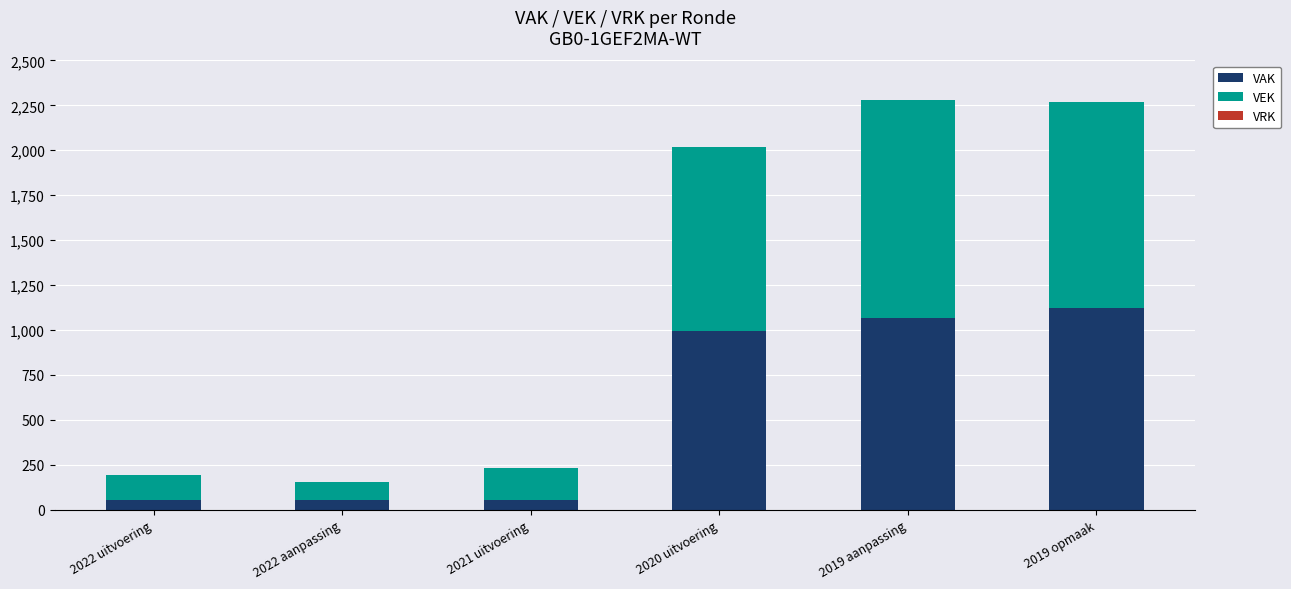

At which label does VAK reach its peak?

2019 opmaak